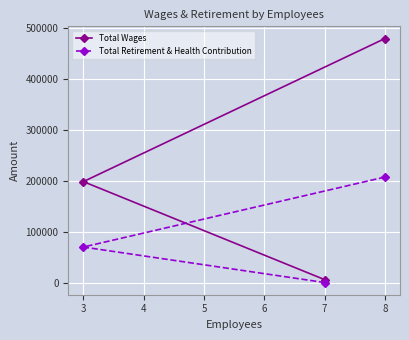

How many distinct data groups are displayed?

2